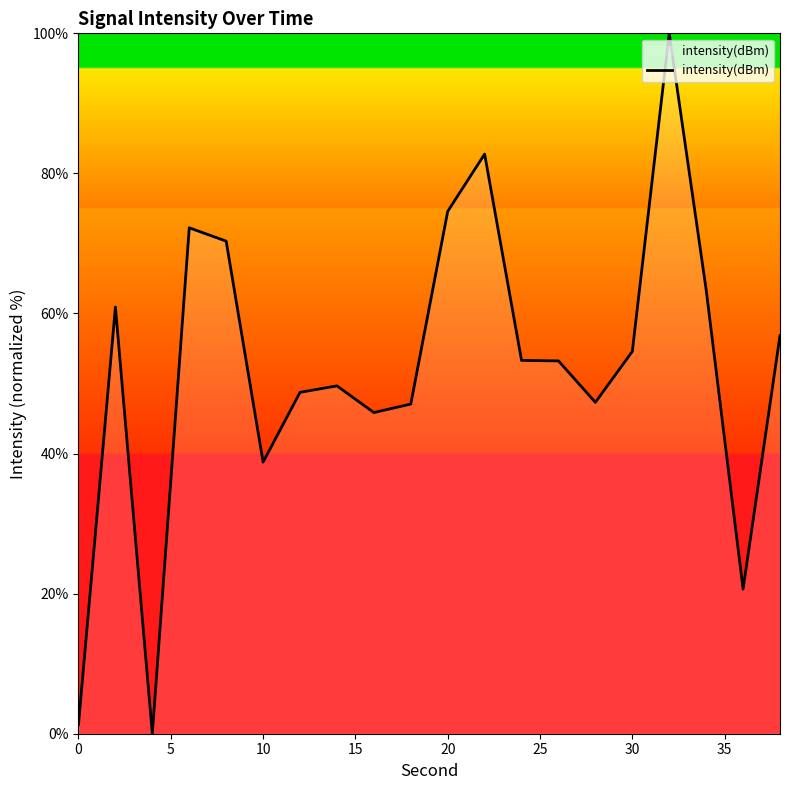

How many lines are shown in the chart?

1